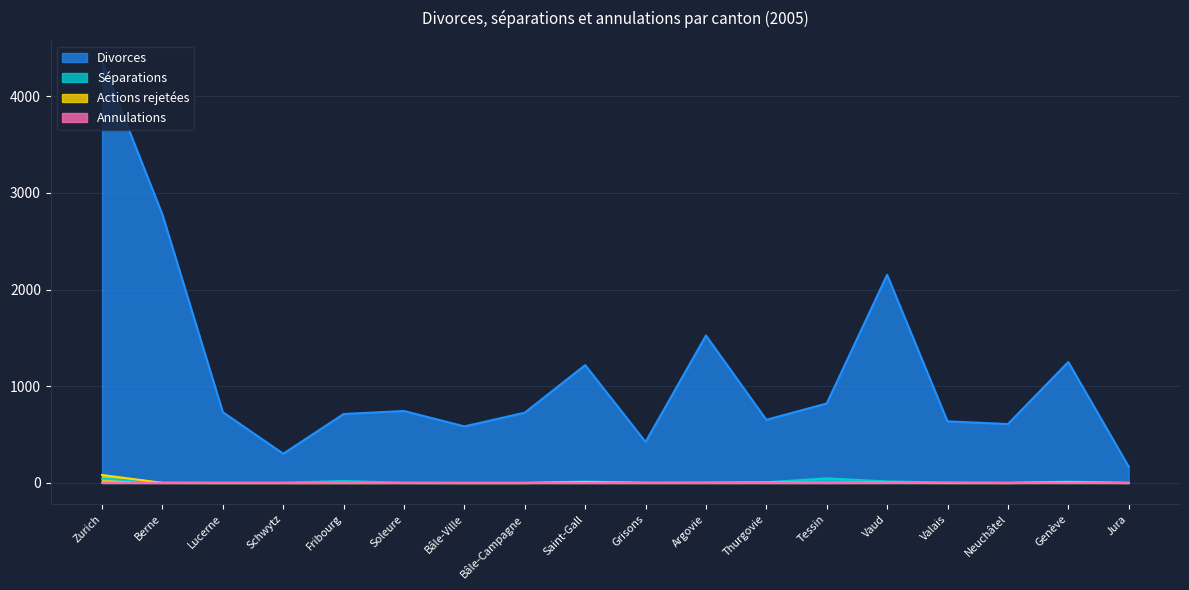

What is the value of the Séparations point at the 17th from the left?

13